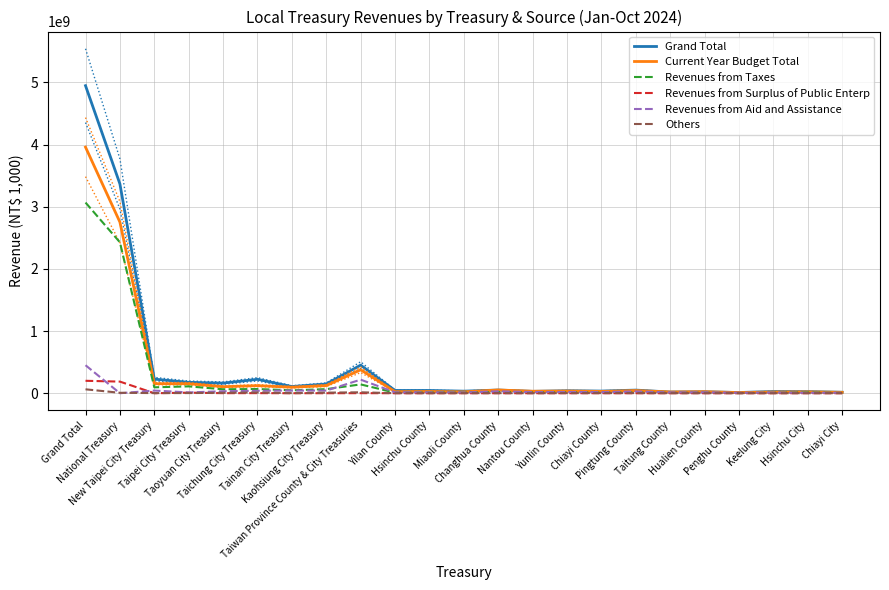

At Hualien County, list the series in order from largest to smallest.

Current Year Budget Total, Grand Total, Revenues from Aid and Assistance, Revenues from Taxes, Others, Revenues from Surplus of Public Enterp